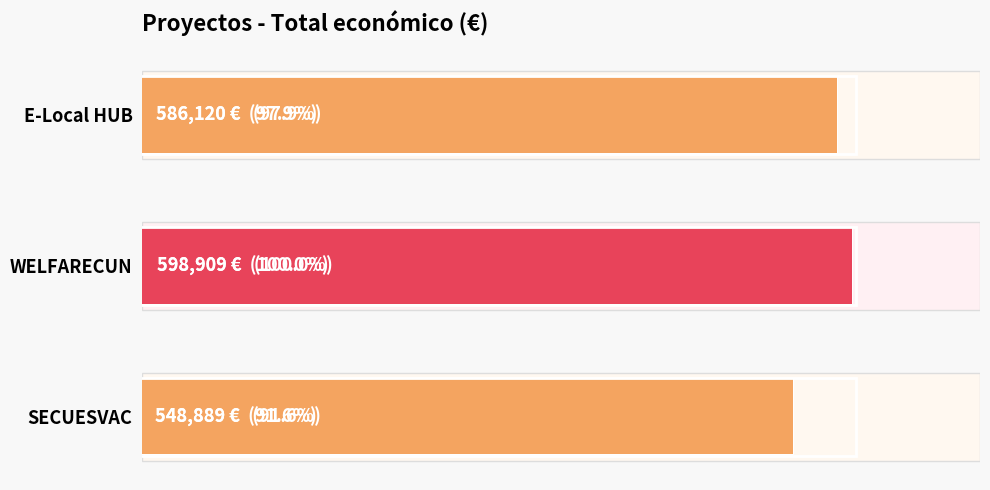

What is the value of the 2nd bar from the left?

598909